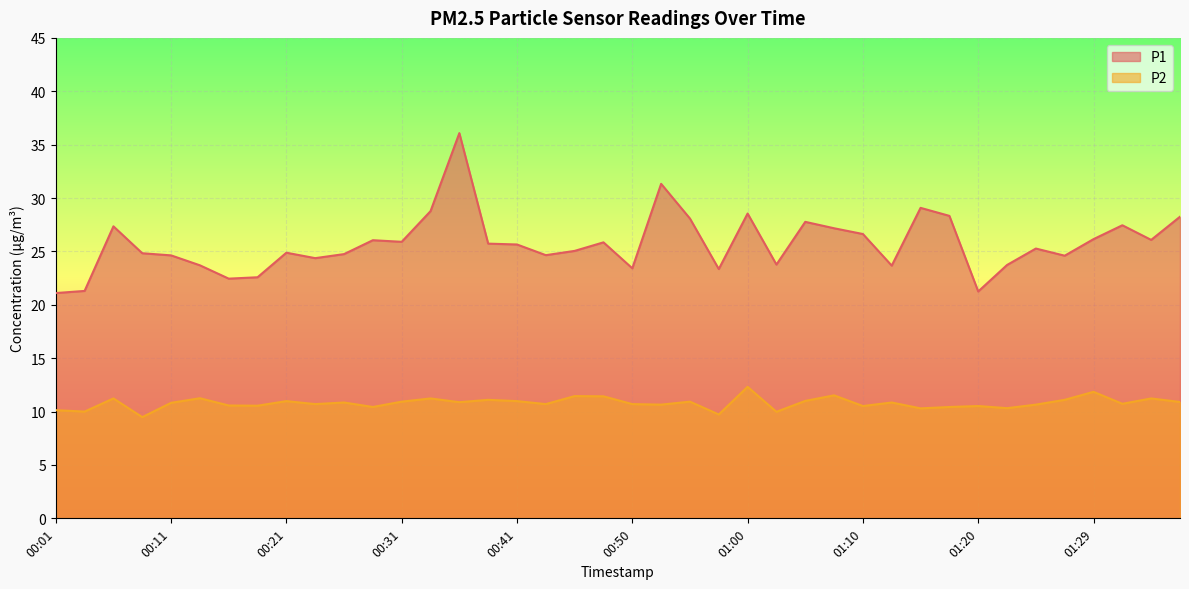

At which label does P2 first exceed 10?

00:01